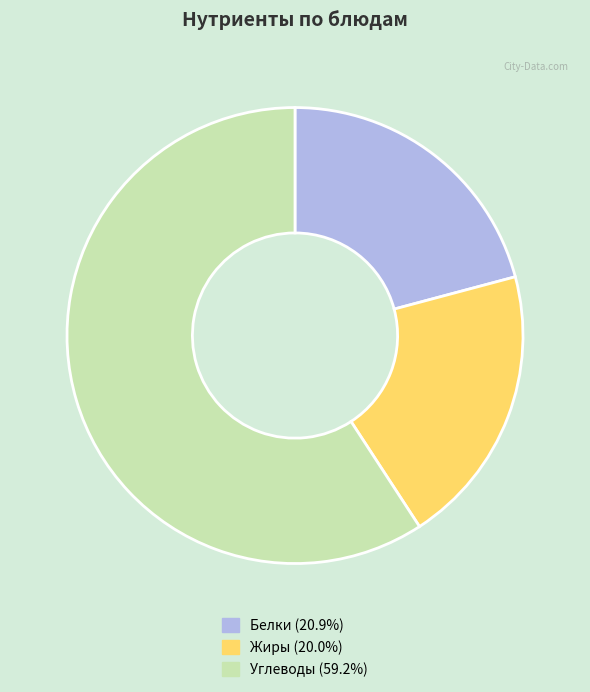

Is there any slice that represents more than half of the pie?

Yes